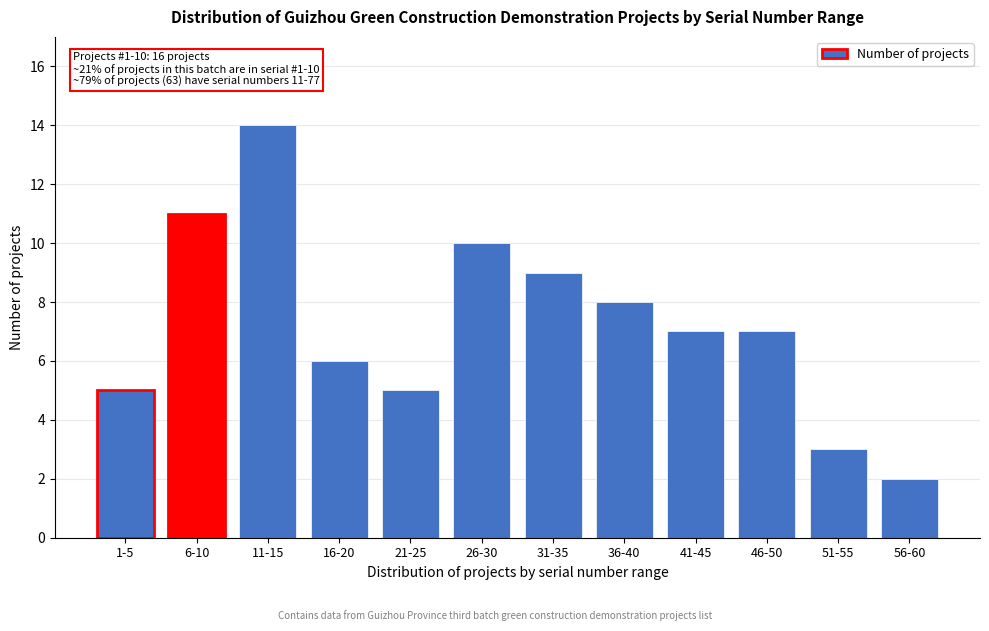

Reading left to right, what are all the values shown in this chart?

1-5=5	6-10=11	11-15=14	16-20=6	21-25=5	26-30=10	31-35=9	36-40=8	41-45=7	46-50=7	51-55=3	56-60=2